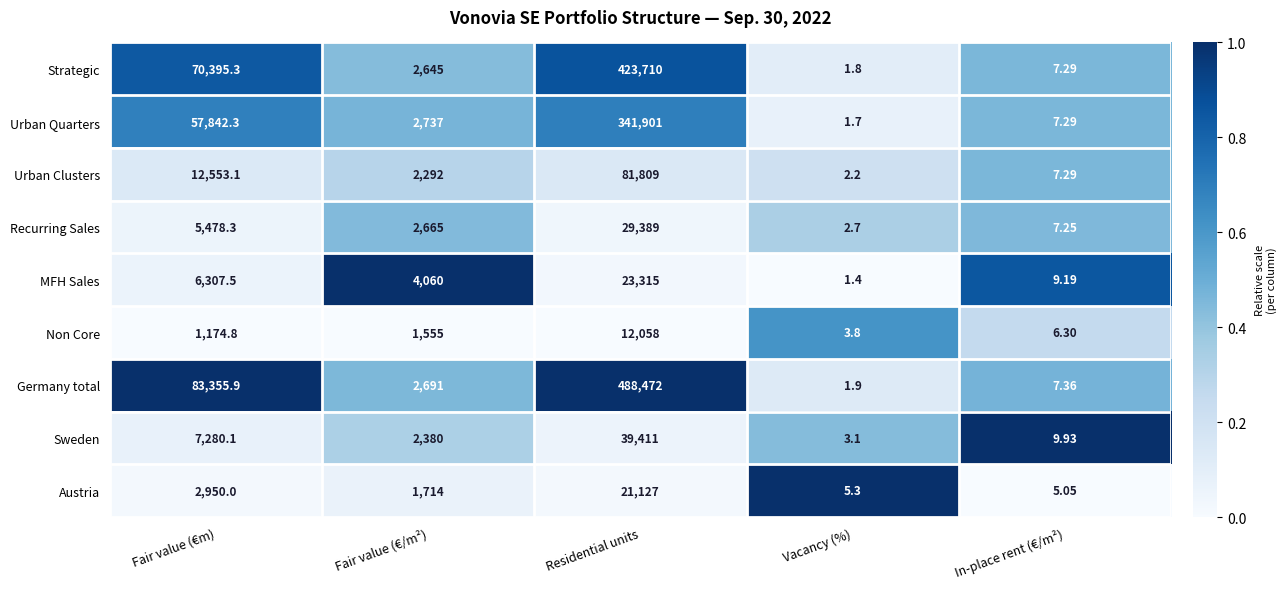

At which label does MFH Sales reach its minimum?

Vacancy (%)